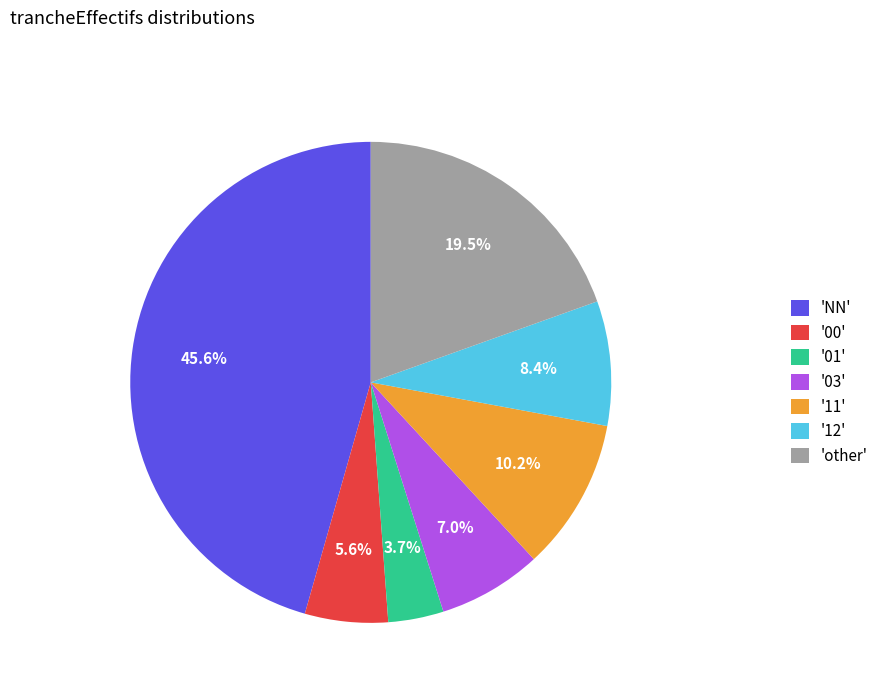

How many slices are in this pie chart?

7